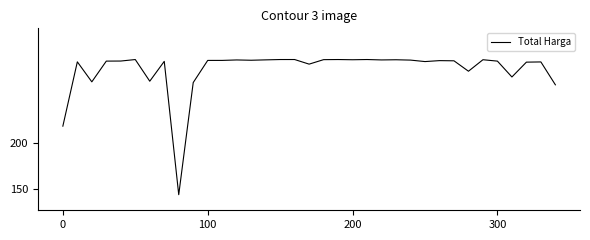

Between 24 and 17, which is larger?

24